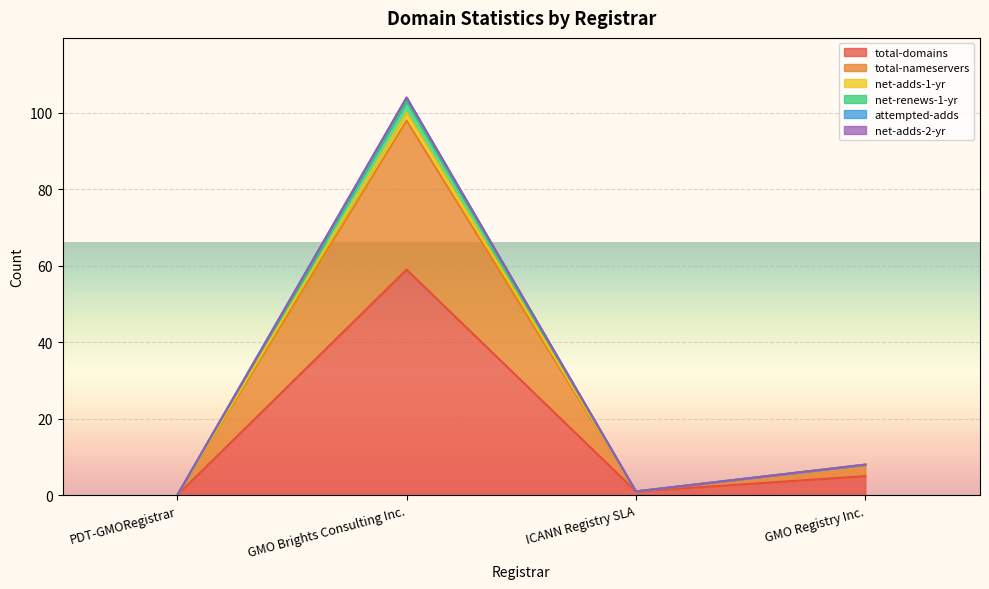

How many interior local peaks does the net-renews-1-yr series have?

1